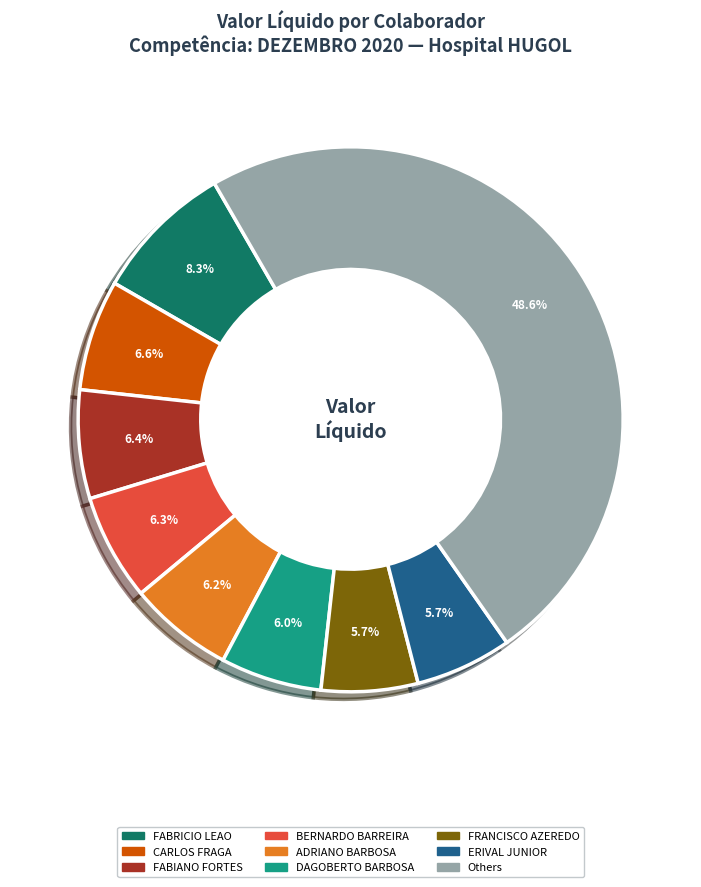

Is there a majority slice in this chart?

No